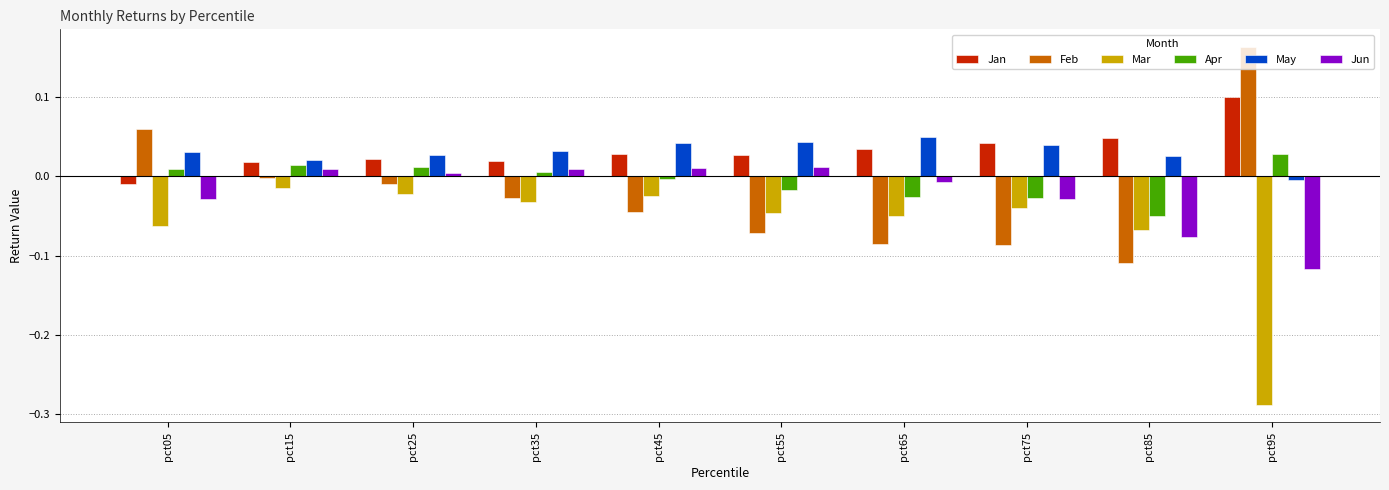

What is the sum of all May values?

0.3